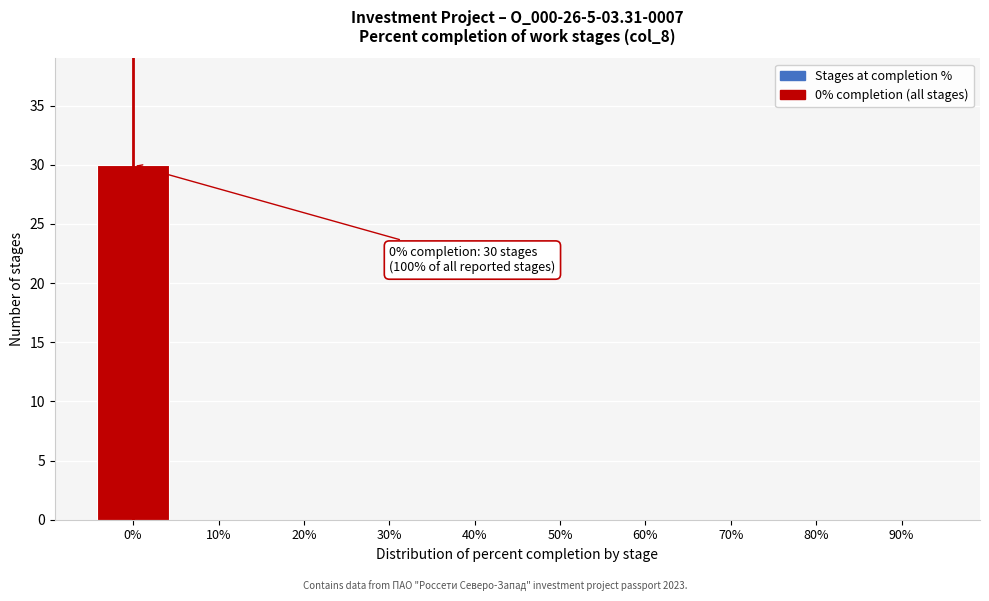

Reading left to right, transcribe all the data shown in this chart.

0%=30	10%=0	20%=0	30%=0	40%=0	50%=0	60%=0	70%=0	80%=0	90%=0